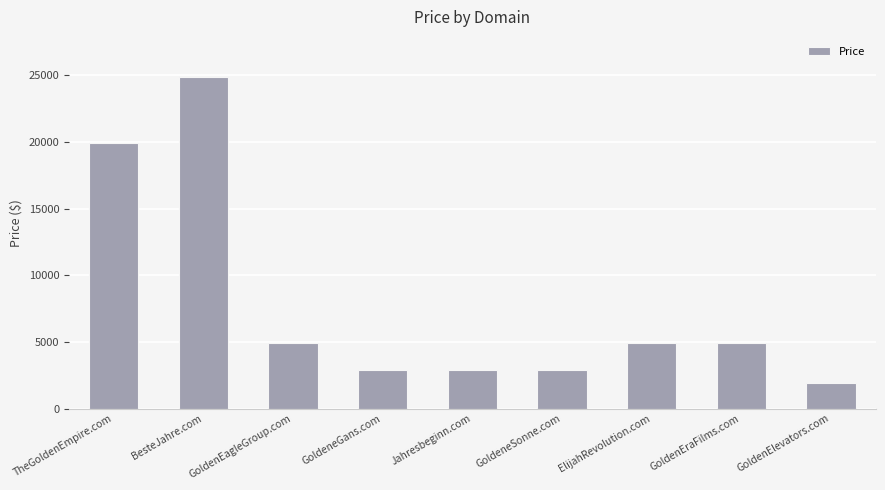

What is the minimum value shown in the chart?

1888